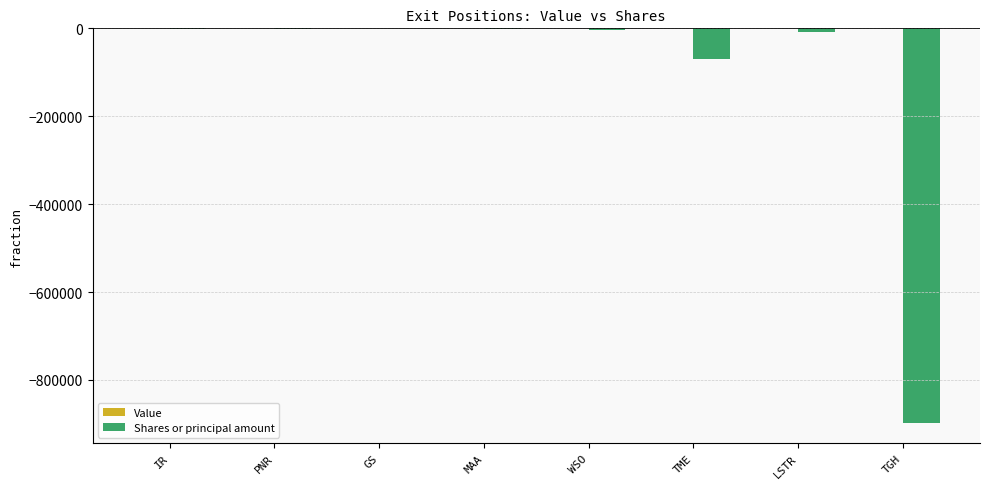

Are the bars horizontal?

No